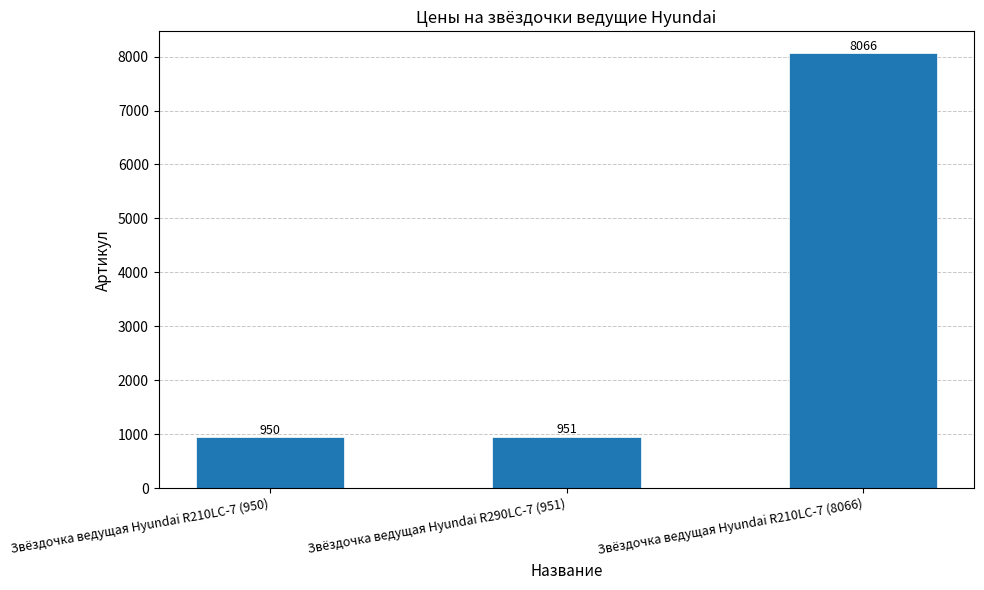

What is the ratio of the value at Звёздочка ведущая Hyundai R290LC-7 (951) to the value at Звёздочка ведущая Hyundai R210LC-7 (8066)?

0.1